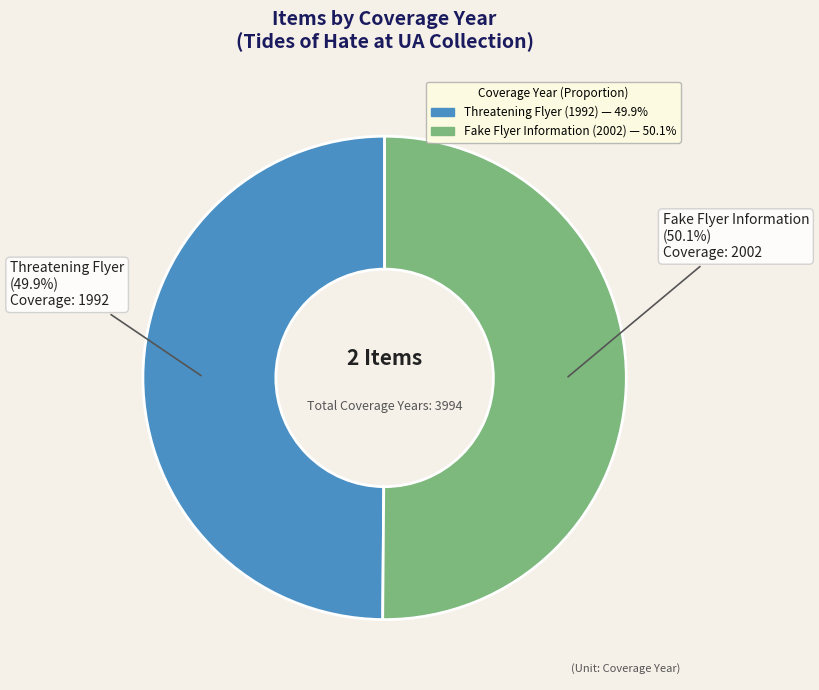

Is there a majority slice in this chart?

Yes